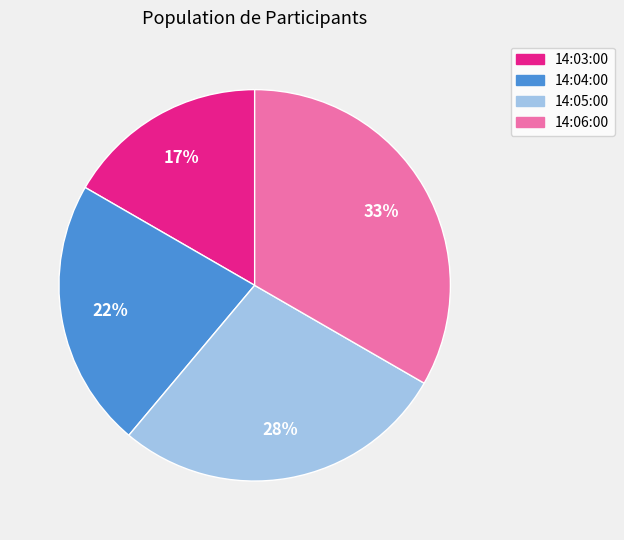

To the nearest percent, what portion does 14:06:00 represent?

33%